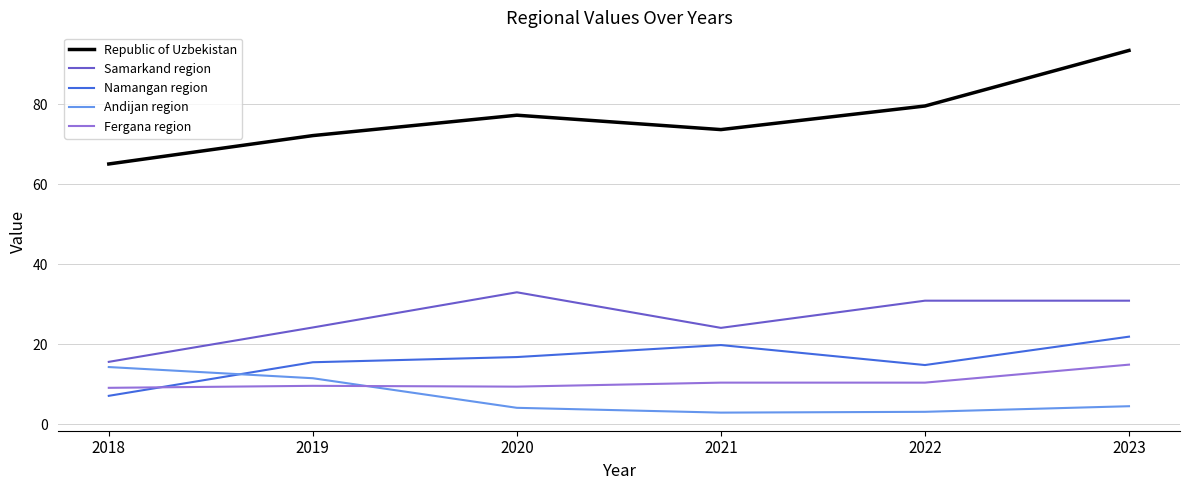

Is it true that Republic of Uzbekistan equals 73.7 at 2021?

True